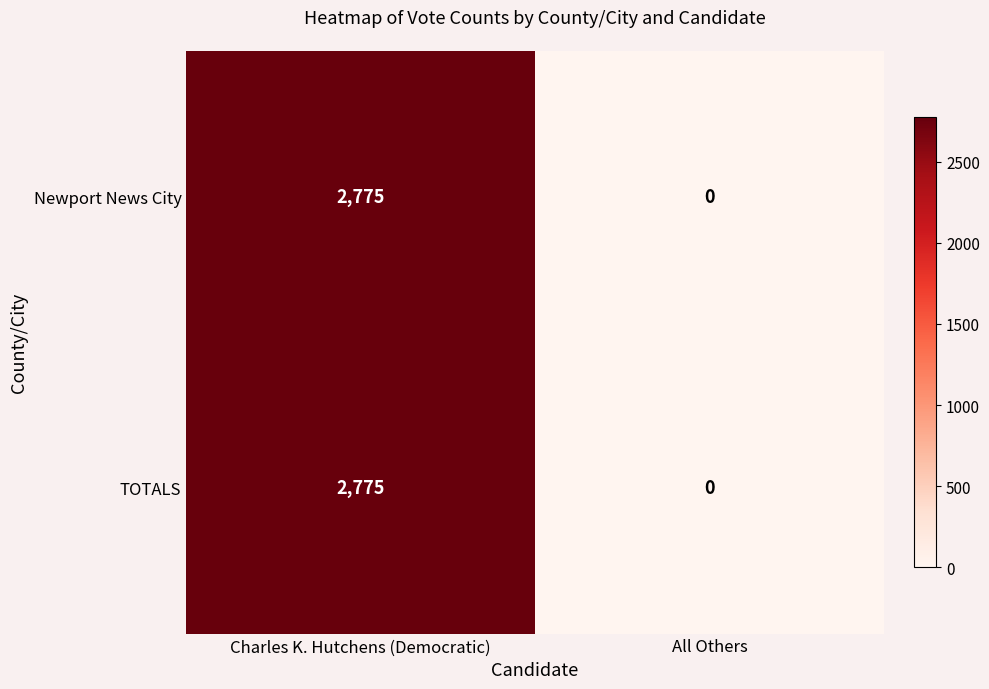

At which category does the chart reach its minimum across all series?

All Others